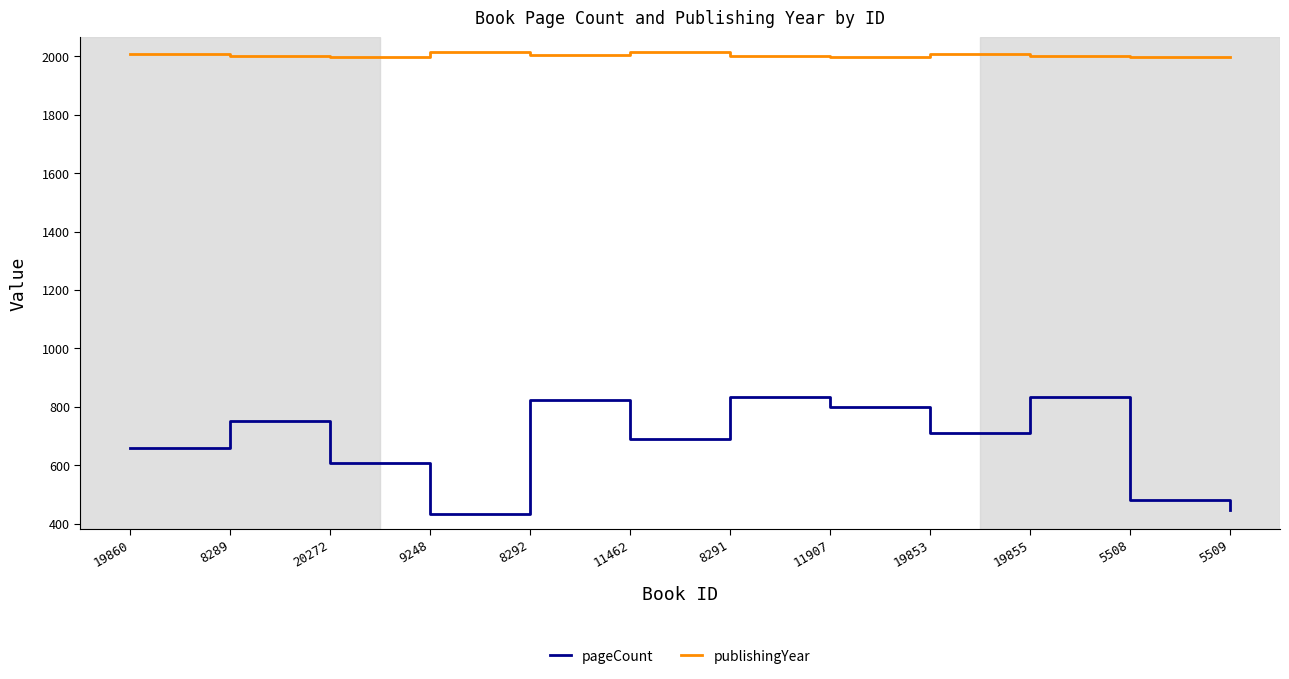

The value of publishingYear at 11907 is 1999. True or false?

True